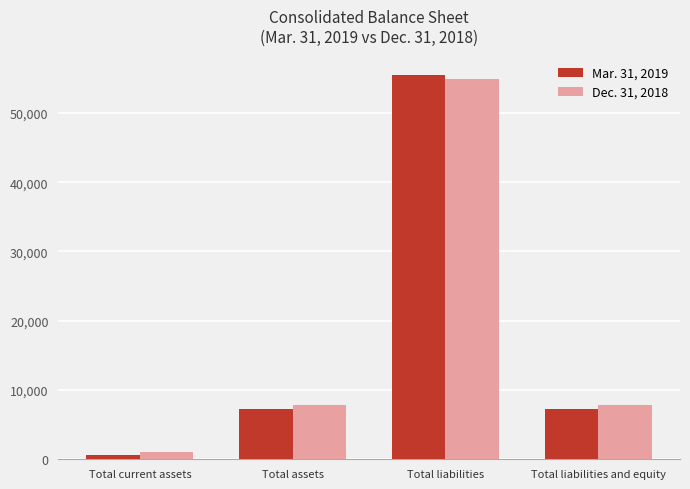

List the series in order of their overall mean, lowest first.

Mar. 31, 2019, Dec. 31, 2018